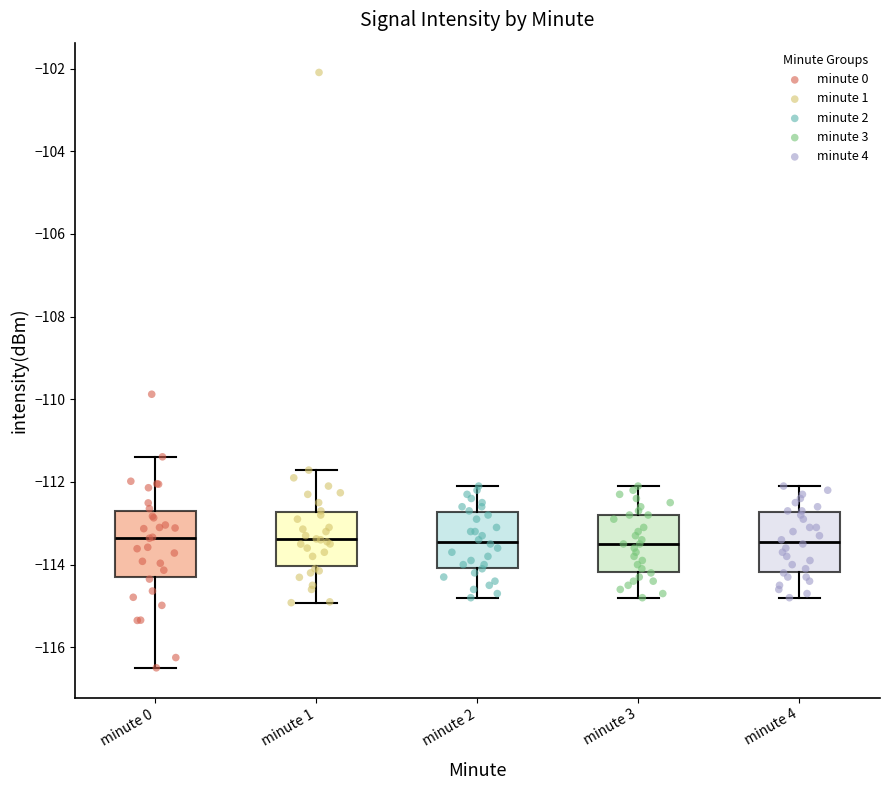

Reading left to right, transcribe this box plot: for each box, give where its median line is, the range the box spans, and where its two whiskers end, as read against the y-axis. The values are not printed on the chart, so give them approximately, as read against the axis.

minute 0: median -113.4, box -114.2 to -112.6, whiskers -116.4 to -111.4
minute 1: median -113.4, box -114.0 to -112.8, whiskers -115.0 to -111.8
minute 2: median -113.4, box -114.0 to -112.8, whiskers -114.8 to -112.0
minute 3: median -113.4, box -114.2 to -112.8, whiskers -114.8 to -112.0
minute 4: median -113.4, box -114.2 to -112.8, whiskers -114.8 to -112.0